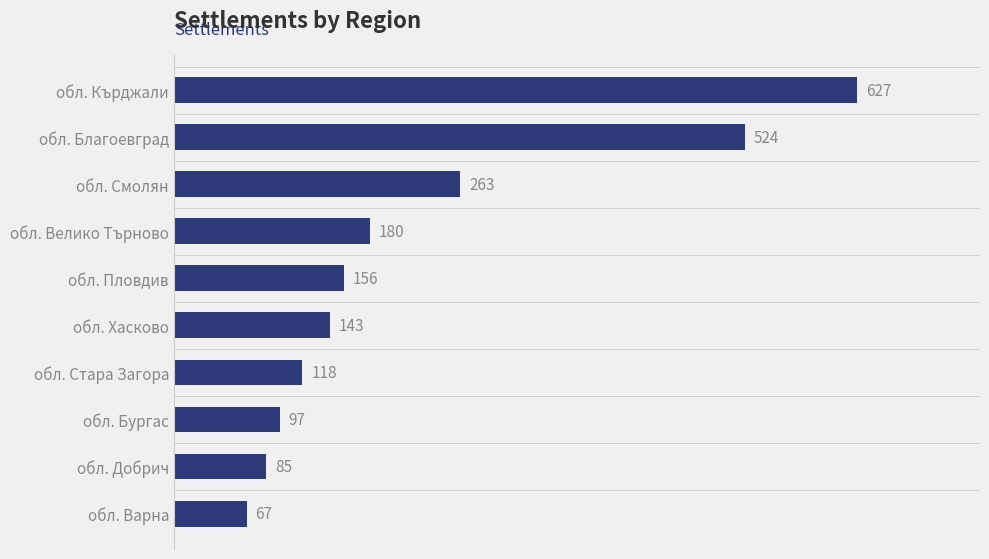

What is the difference between the second highest and minimum values?

457